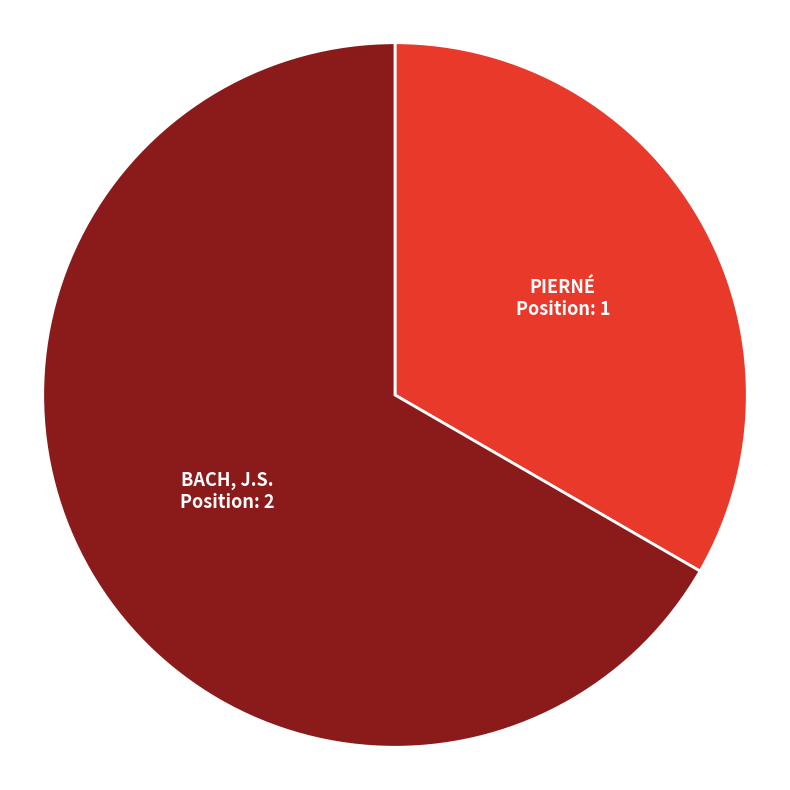

Combined, do BACH, J.S. and PIERNÉ account for over 50%?

Yes